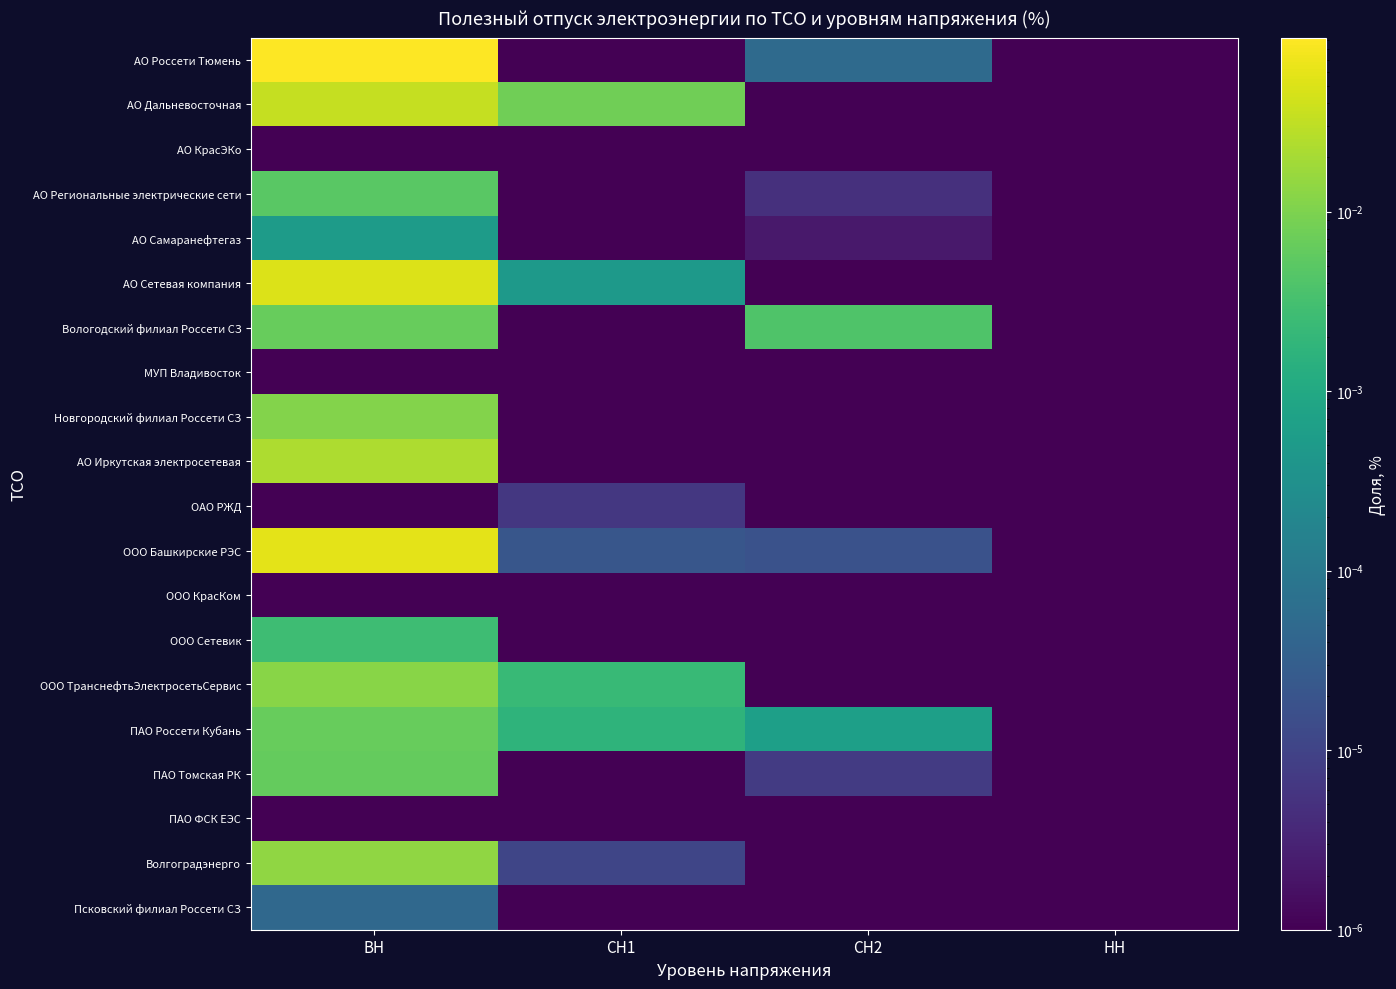

Which series has the largest total across all categories?

АО Россети Тюмень